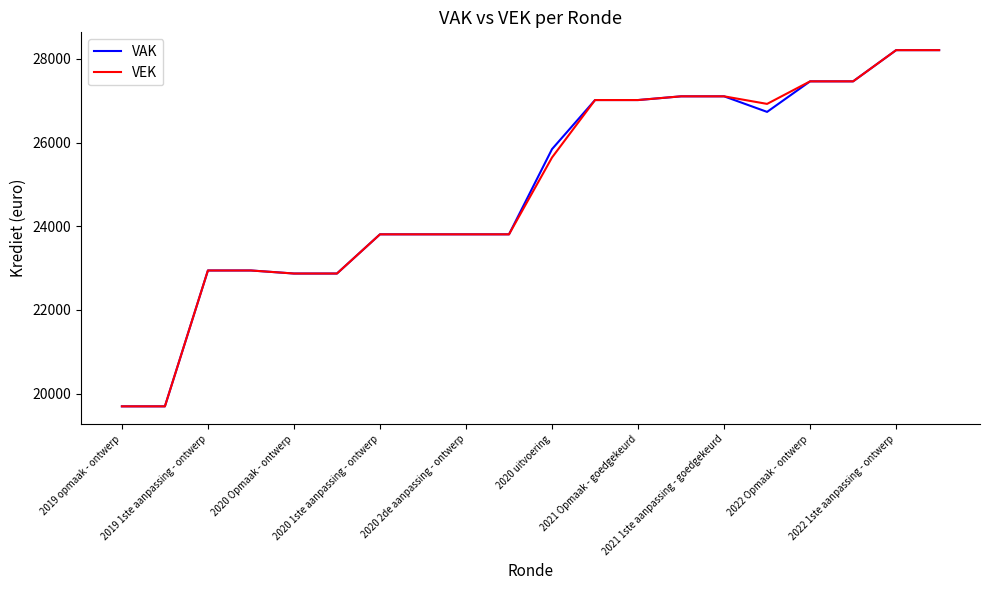

What is the greatest value displayed?

28211